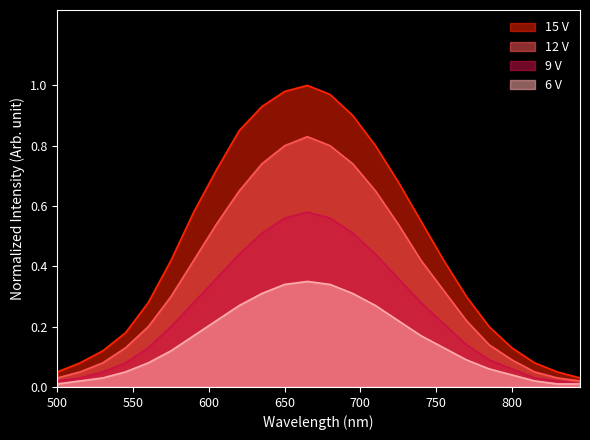

True or false: 9 V and 15 V intersect in this chart.

False